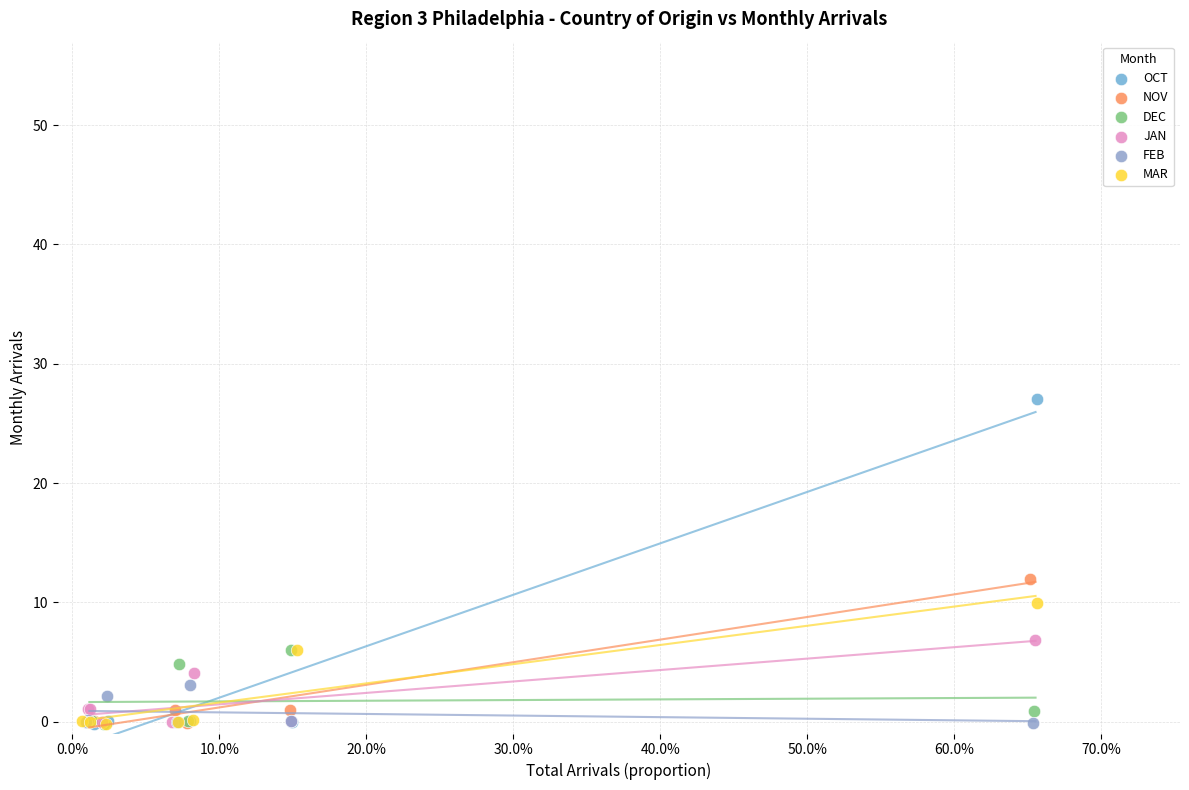

Which series contains the highest Y value?

OCT